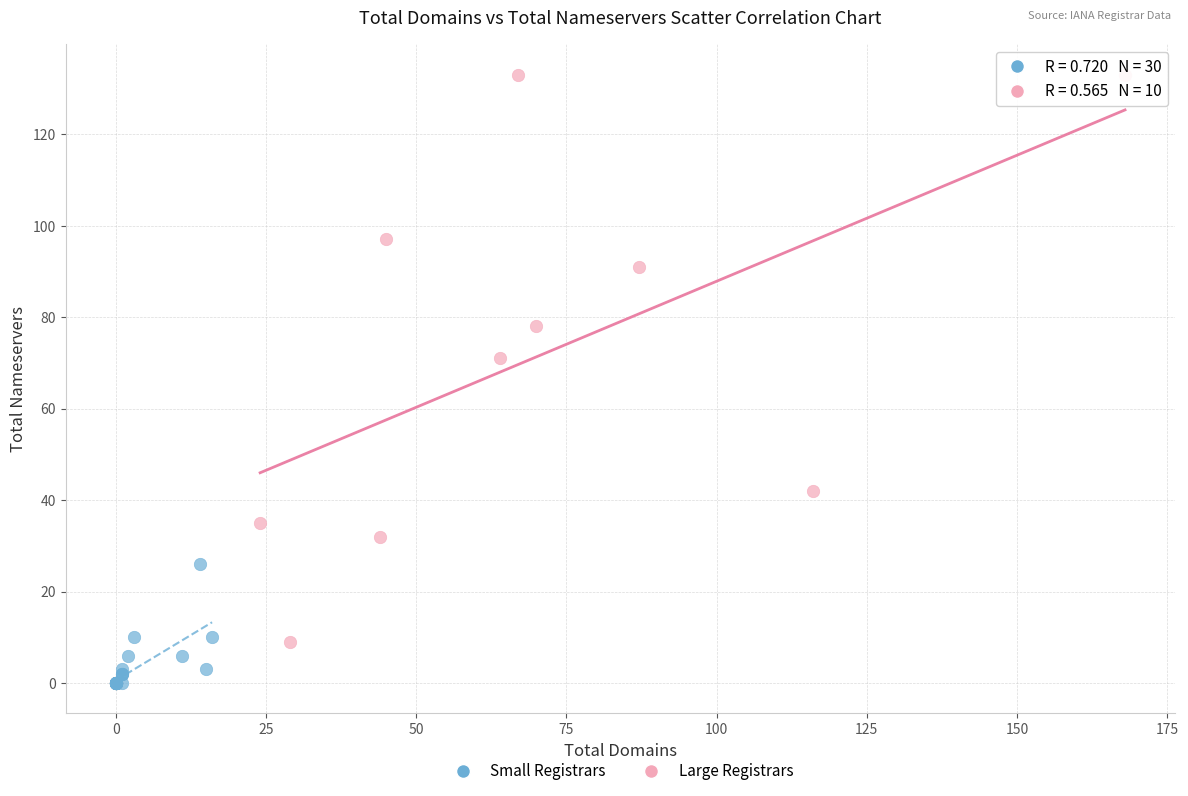

Which series reaches the minimum Y coordinate?

Small Registrars